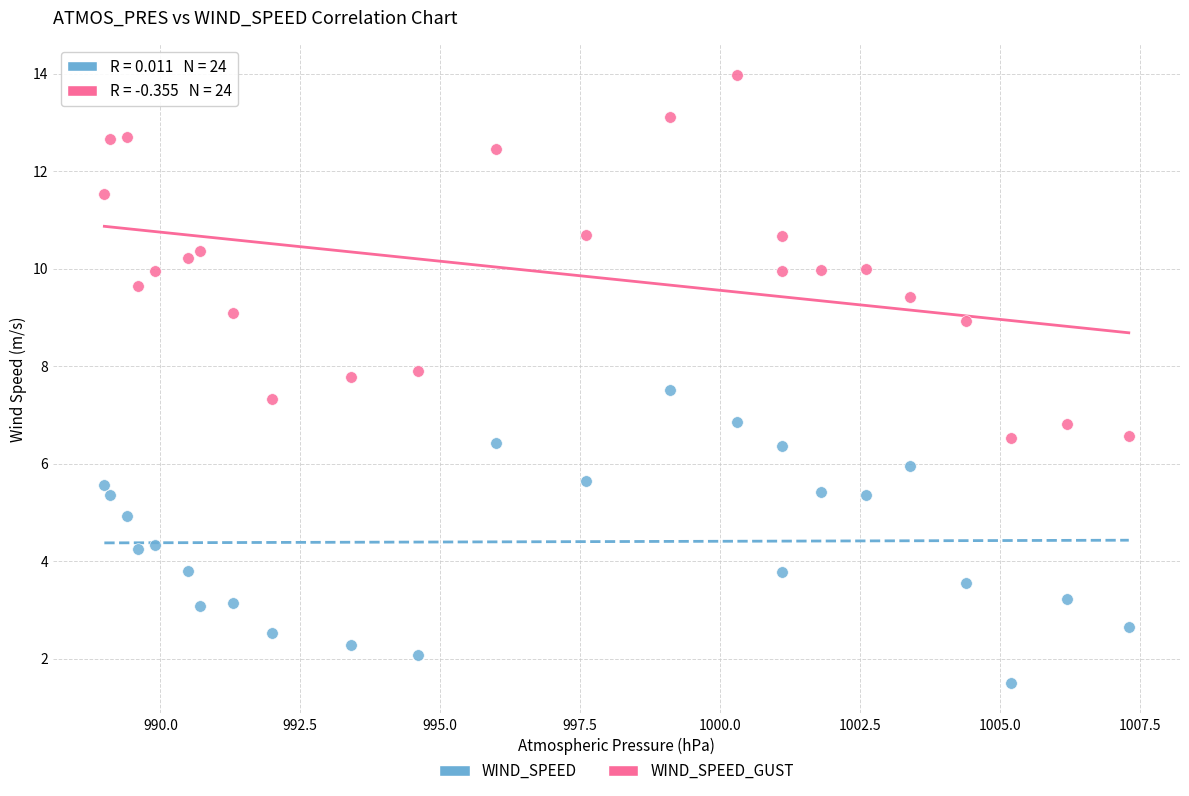

Which series contains the highest Y value?

WIND_SPEED_GUST